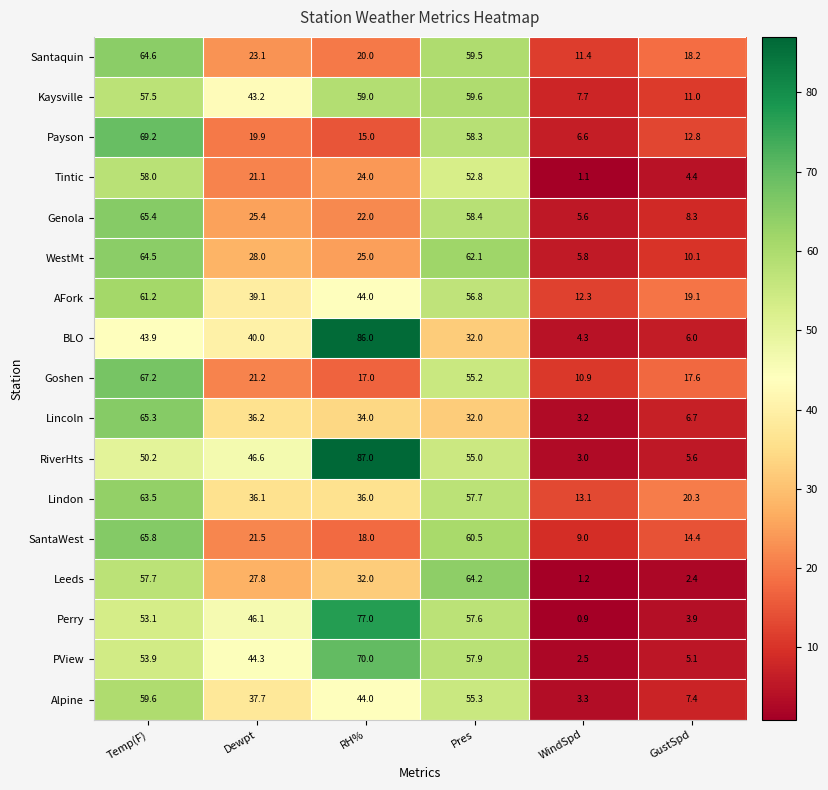

Which series has the widest spread of values?

RiverHts